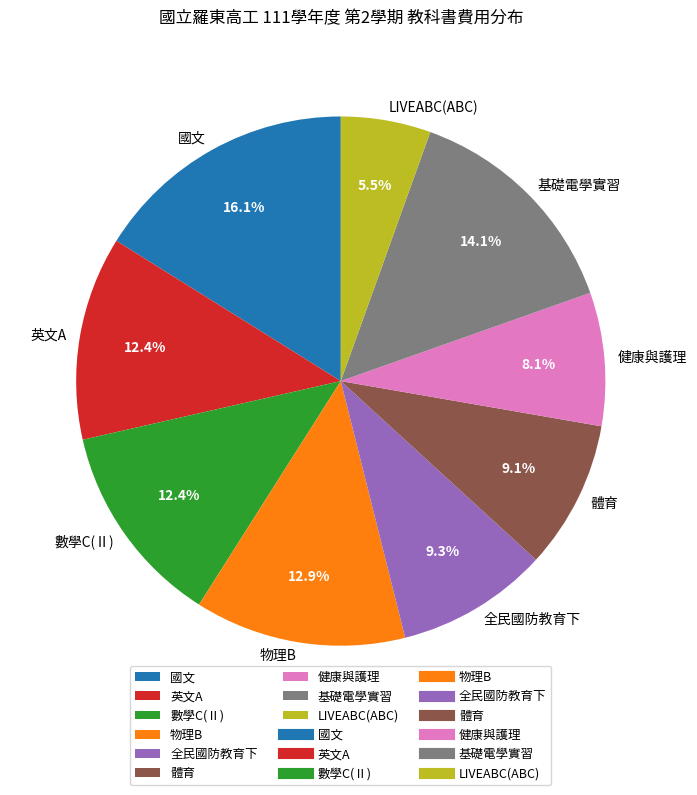

How many segments does this pie chart have?

9